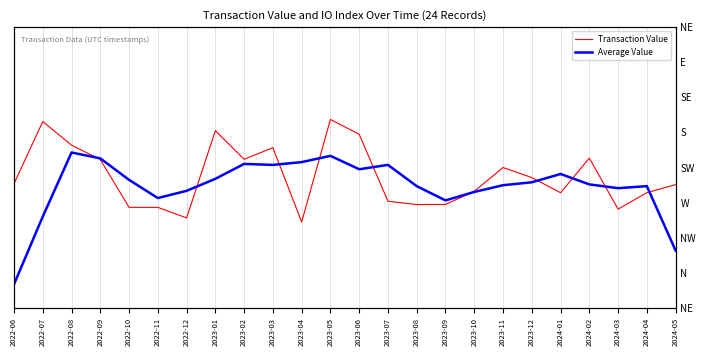

What is the greatest value displayed?

0.3